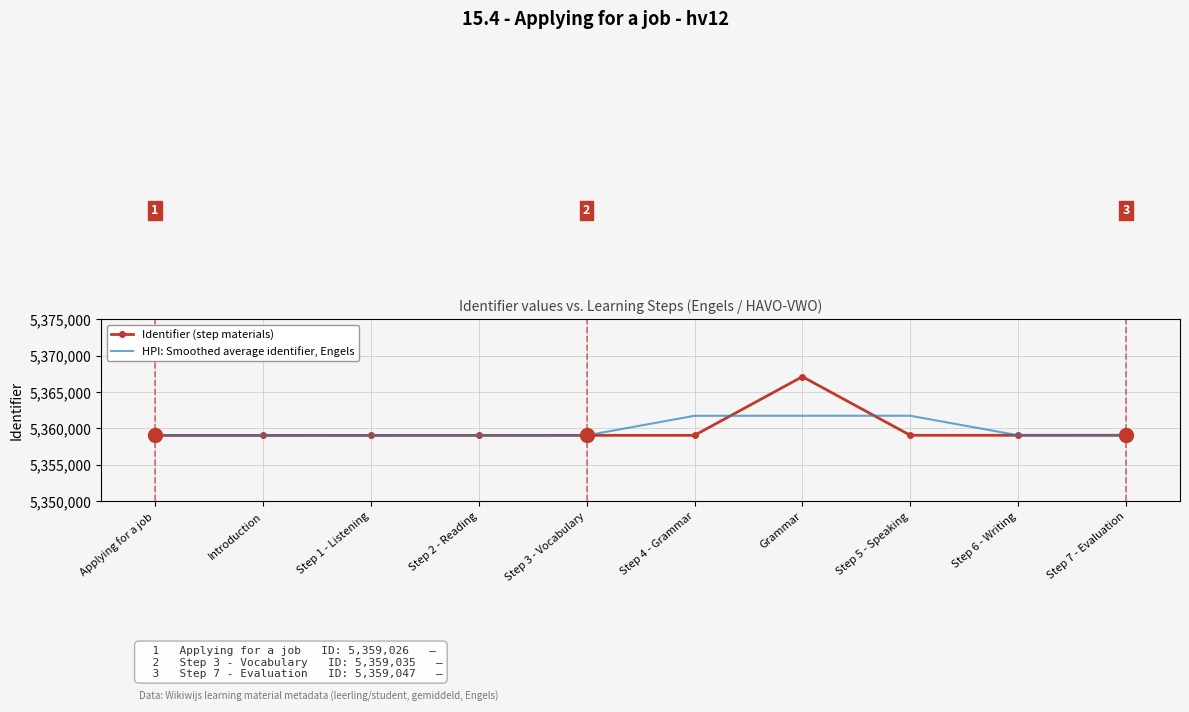

What is the difference between the maximum and minimum values in the Identifier (step materials) series?

8066.0